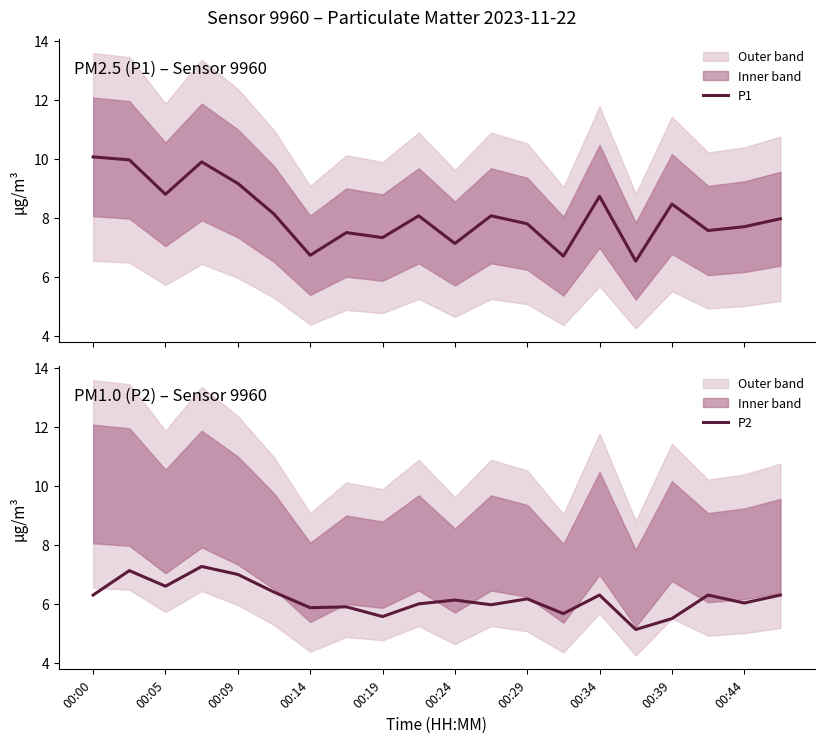

Which category has the lowest value in the P2 series?

15